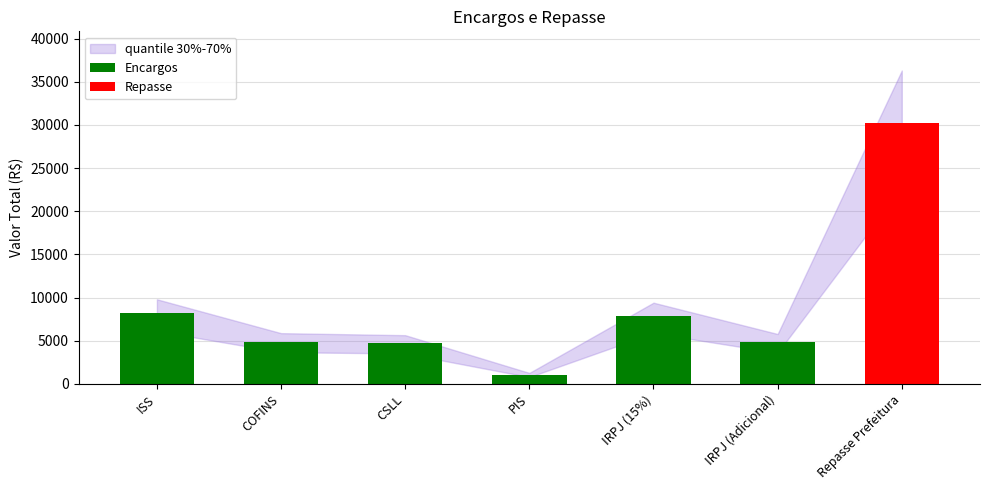

Is it true that the value at PIS is 464.8?

False